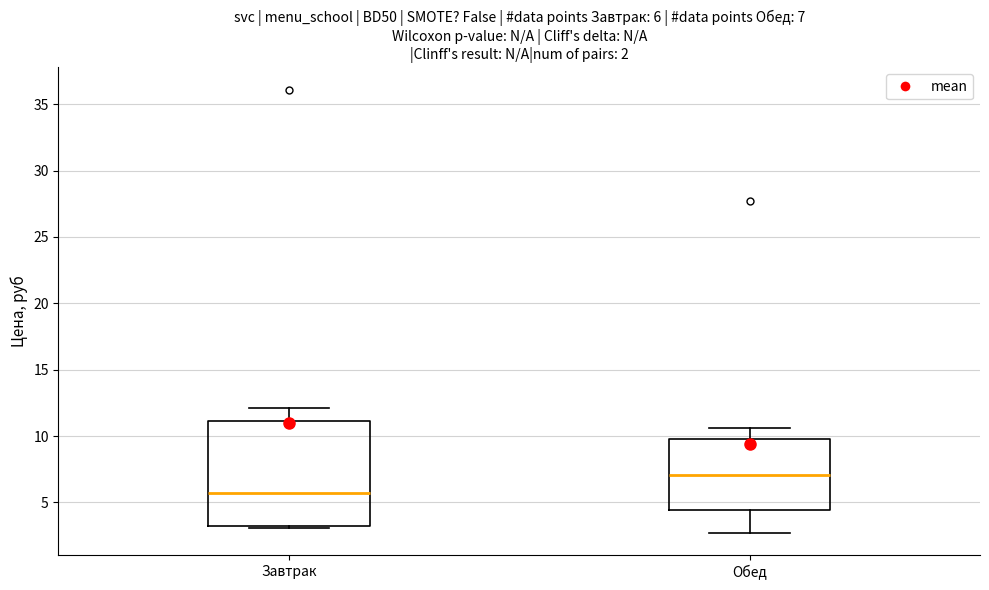

Which box is the tallest, from its lower edge to its upper edge?

Завтрак